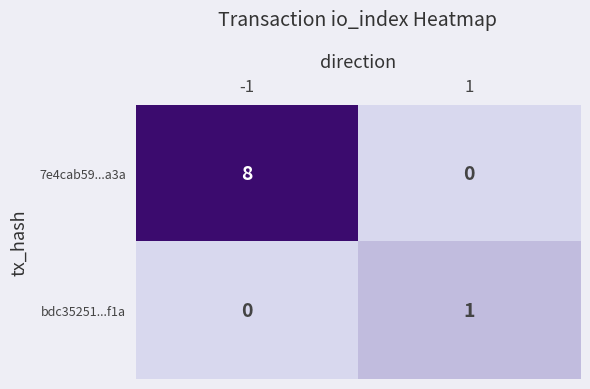

At -1, list the series in order from largest to smallest.

7e4cab59...a3a, bdc35251...f1a